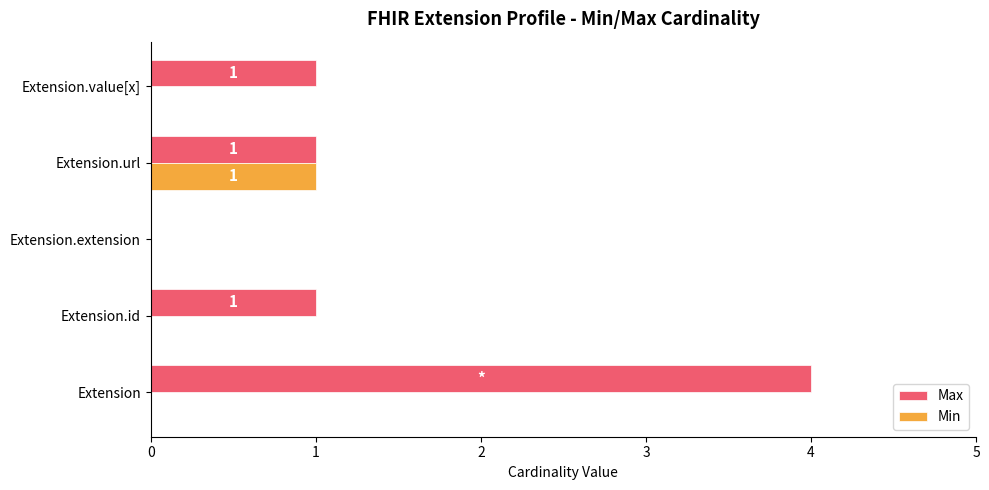

What is the sum of all Max values?

7